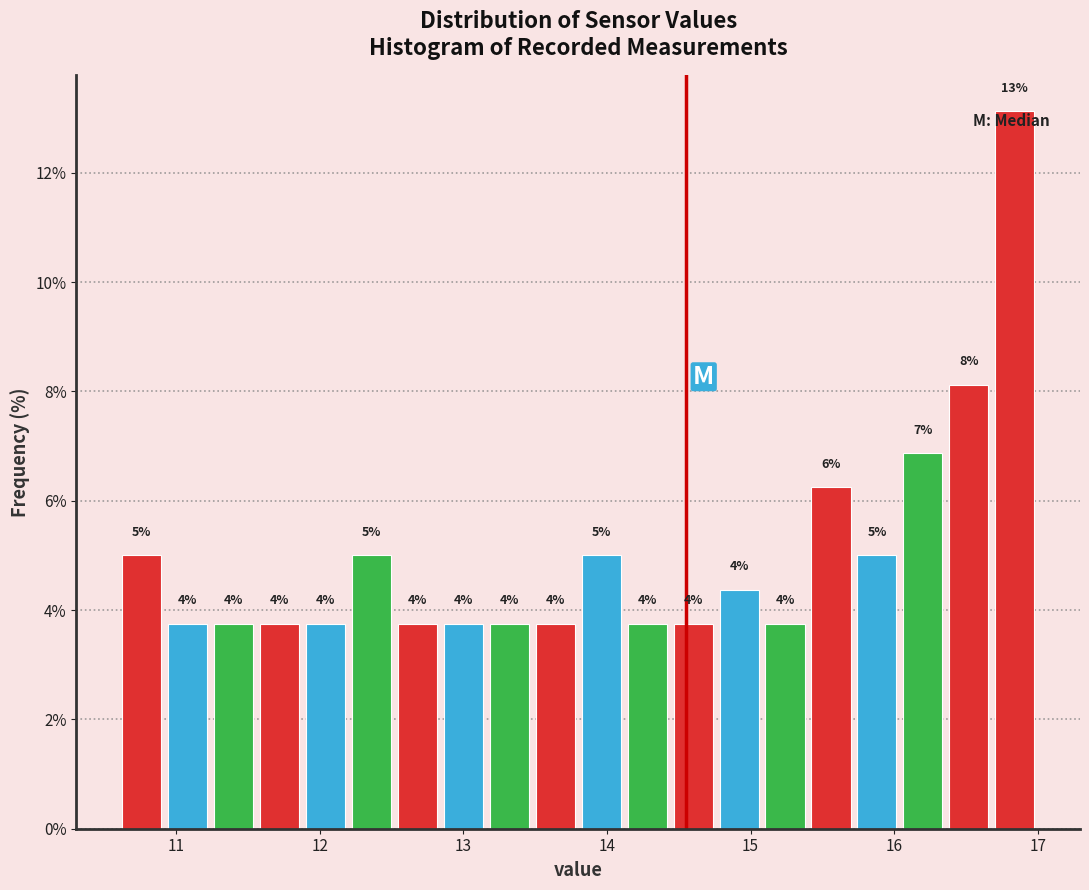

Around what value on the x-axis is the tallest bar? Give the approximate position of its centre, as read against the axis.

16.8